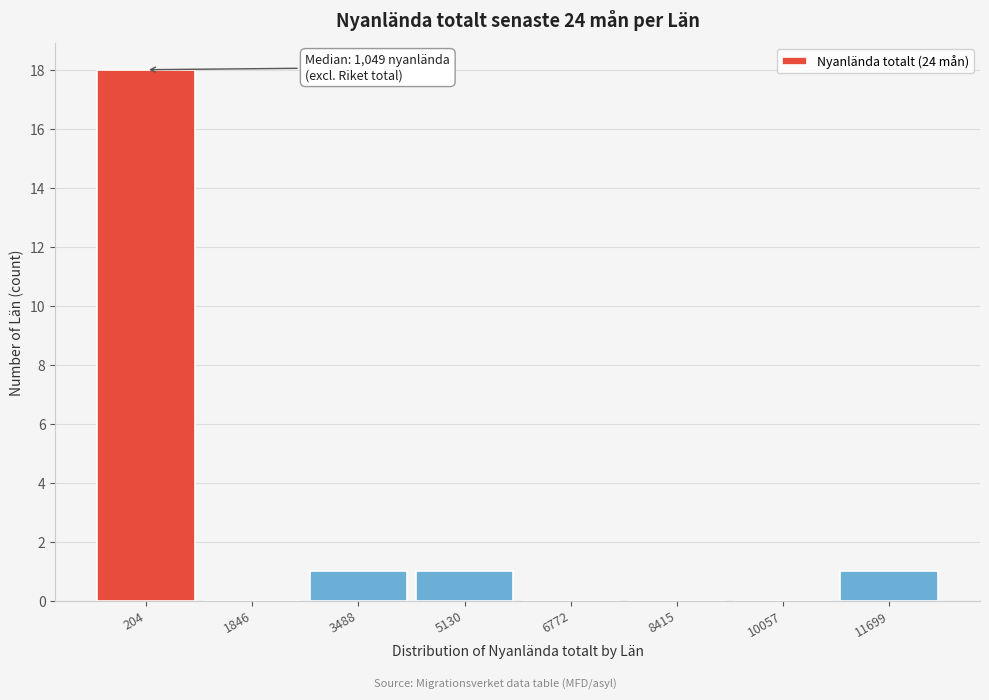

Reading right to left, list all the values displayed in this chart.

11699=1	10057=0	8415=0	6772=0	5130=1	3488=1	1846=0	204=18